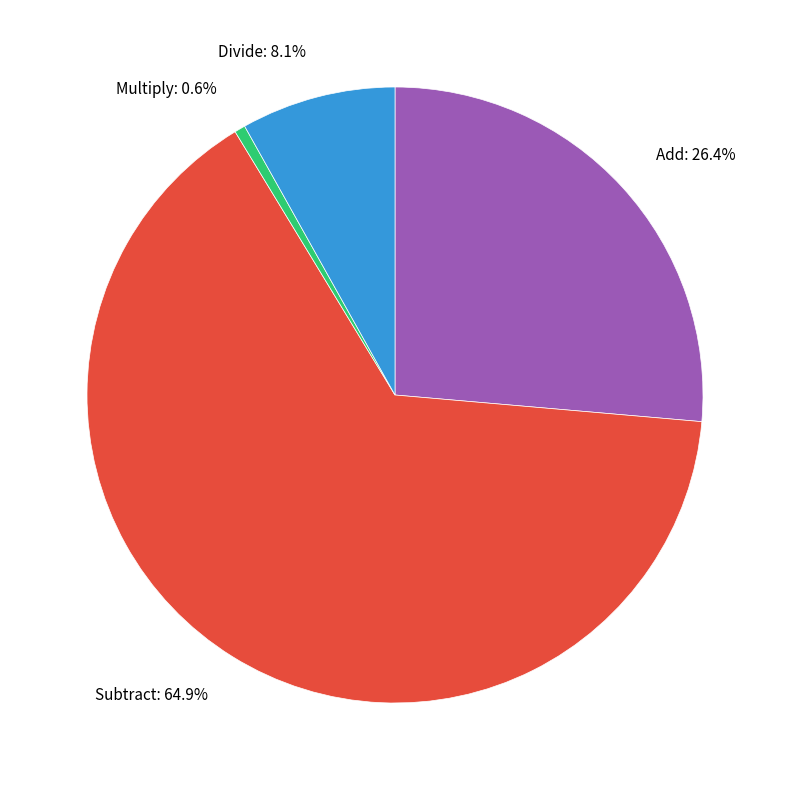

What is the smallest slice in the pie chart?

Multiply